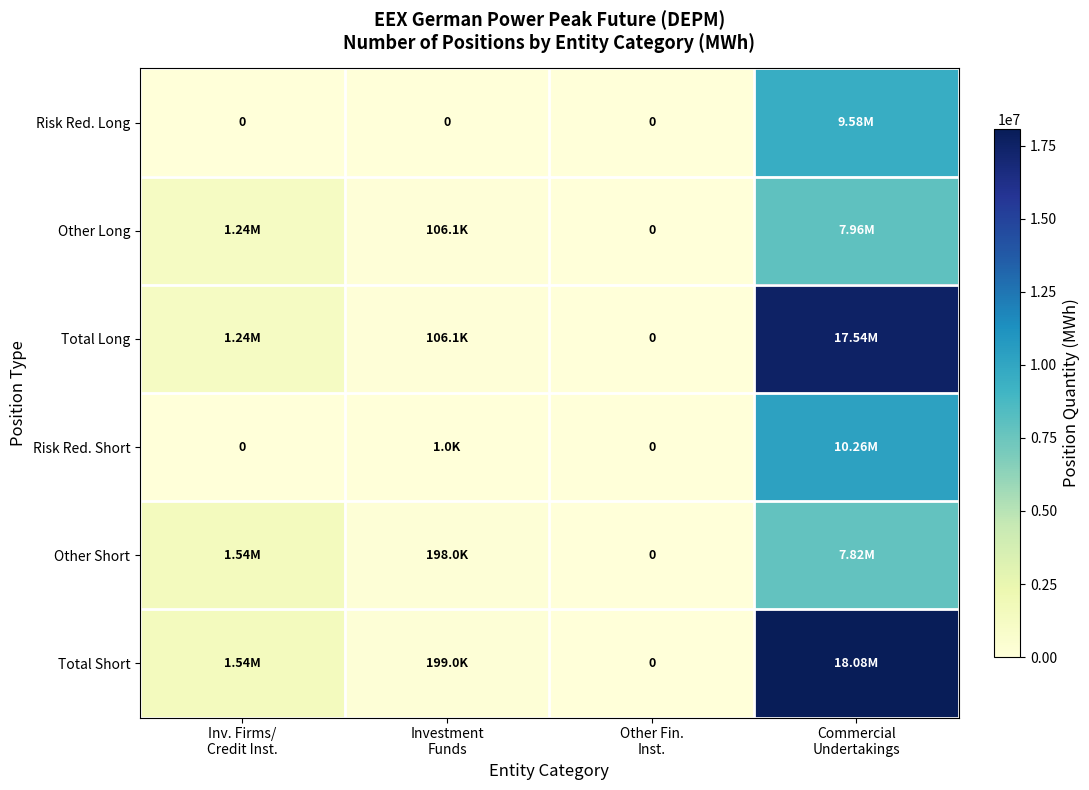

Which category has the highest value across all series?

Commercial
Undertakings